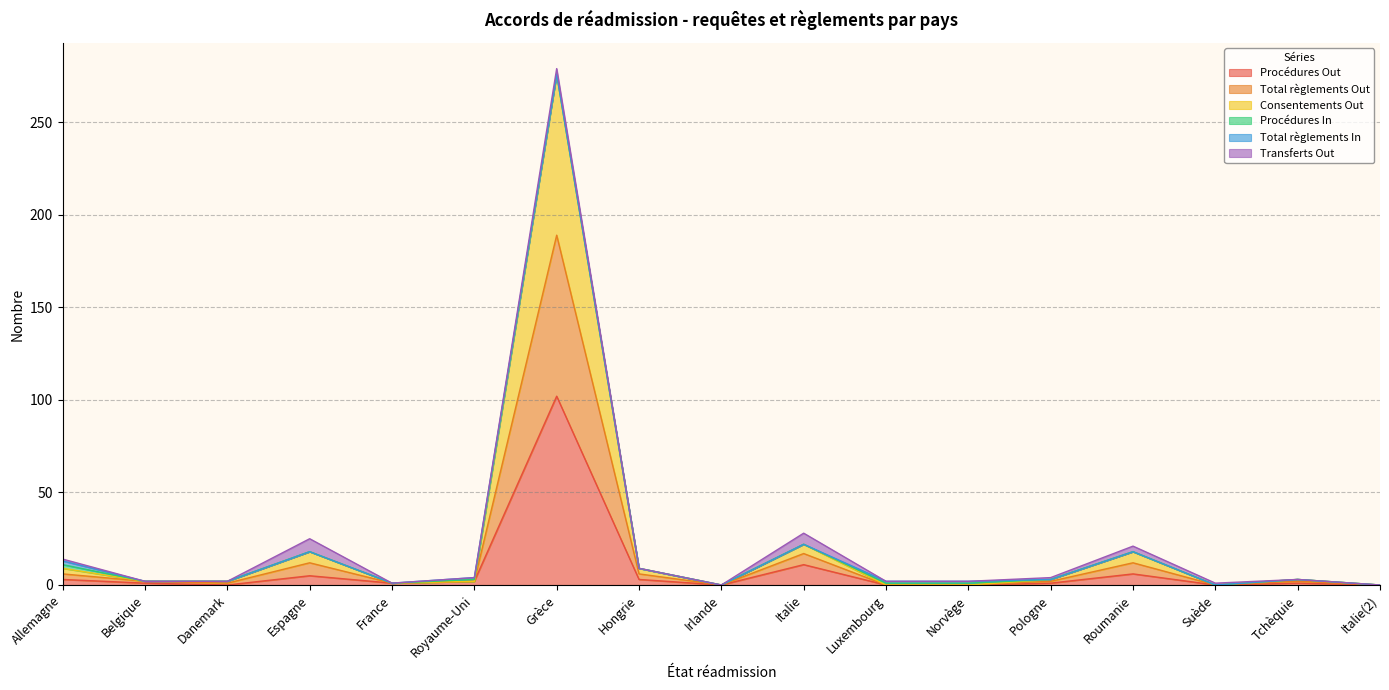

How many values in the Procédures Out series exceed 1?

7